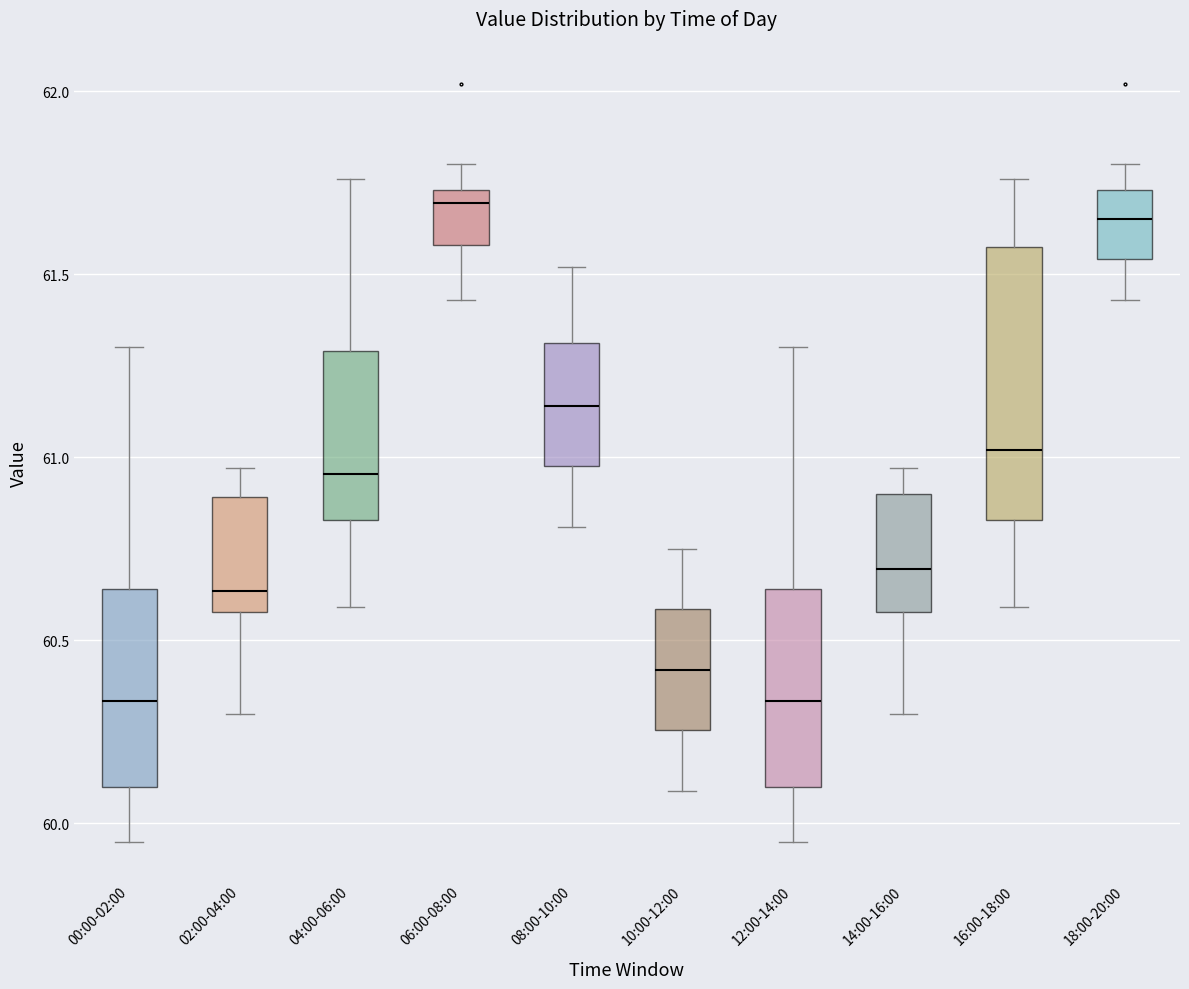

Reading left to right, transcribe this box plot: for each box, give where its median line is, the range the box spans, and where its two whiskers end, as read against the y-axis. The values are not printed on the chart, so give them approximately, as read against the axis.

00:00-02:00: median 60.35, box 60.10 to 60.65, whiskers 59.95 to 61.30
02:00-04:00: median 60.65, box 60.60 to 60.90, whiskers 60.30 to 60.95
04:00-06:00: median 60.95, box 60.85 to 61.30, whiskers 60.60 to 61.75
06:00-08:00: median 61.70, box 61.60 to 61.75, whiskers 61.45 to 61.80
08:00-10:00: median 61.15, box 61.00 to 61.30, whiskers 60.80 to 61.50
10:00-12:00: median 60.40, box 60.25 to 60.60, whiskers 60.10 to 60.75
12:00-14:00: median 60.35, box 60.10 to 60.65, whiskers 59.95 to 61.30
14:00-16:00: median 60.70, box 60.60 to 60.90, whiskers 60.30 to 60.95
16:00-18:00: median 61.00, box 60.85 to 61.60, whiskers 60.60 to 61.75
18:00-20:00: median 61.65, box 61.55 to 61.75, whiskers 61.45 to 61.80